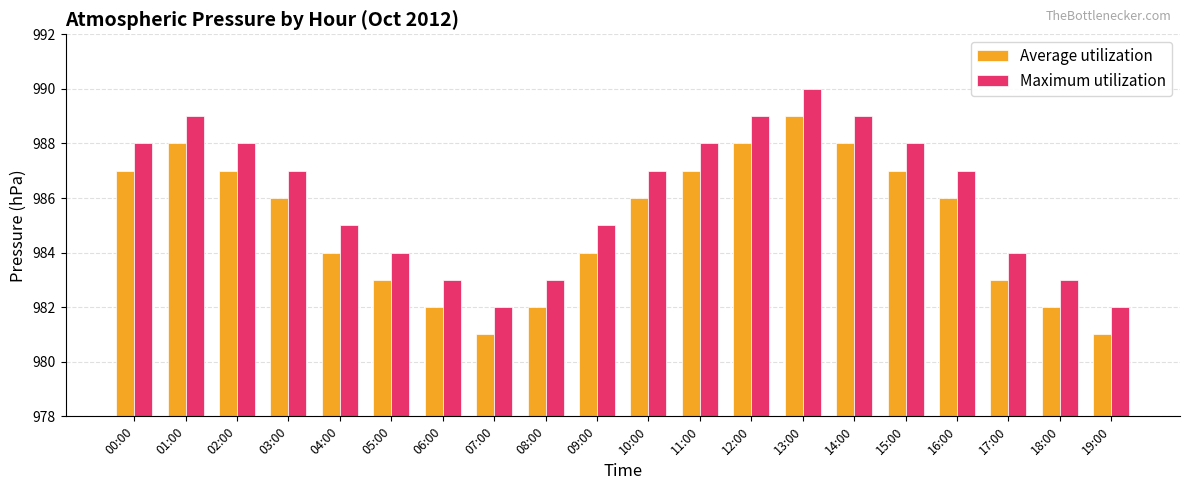

What is the greatest value displayed?

990